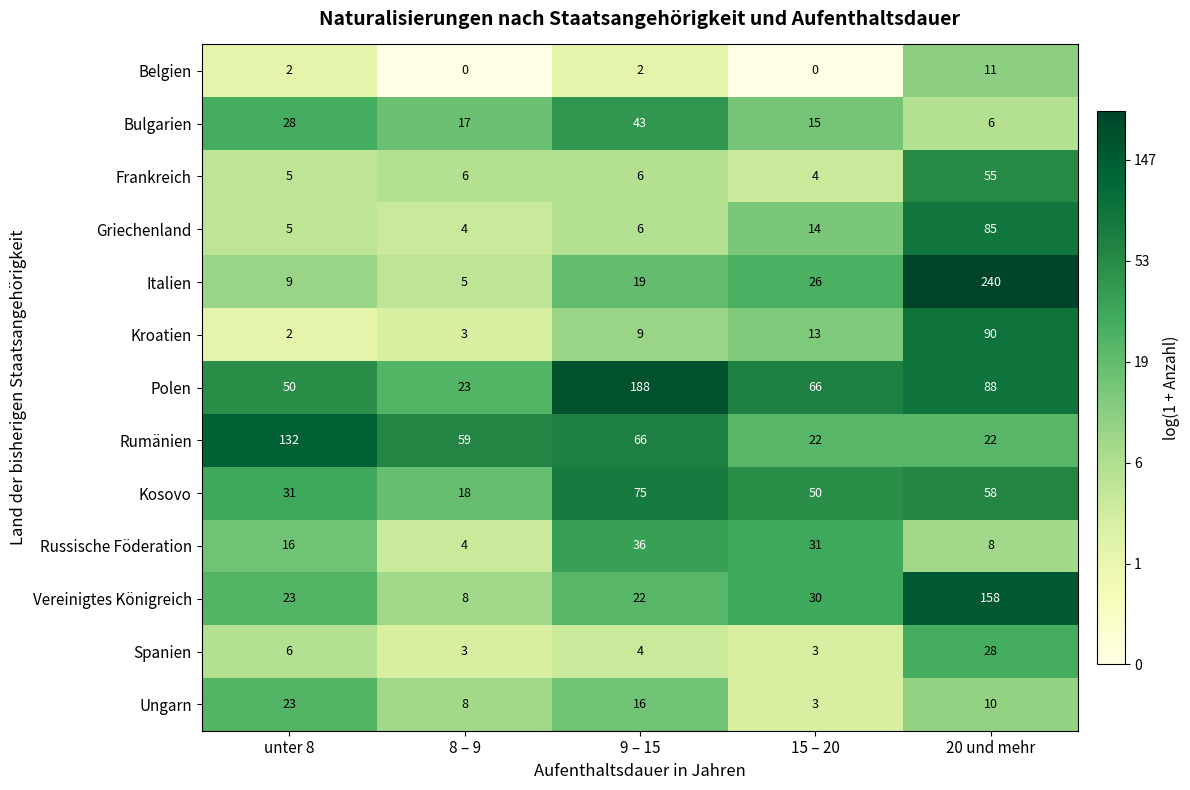

List the series in order of their peak value, lowest first.

Belgien, Ungarn, Spanien, Russische Föderation, Bulgarien, Frankreich, Kosovo, Griechenland, Kroatien, Rumänien, Vereinigtes Königreich, Polen, Italien